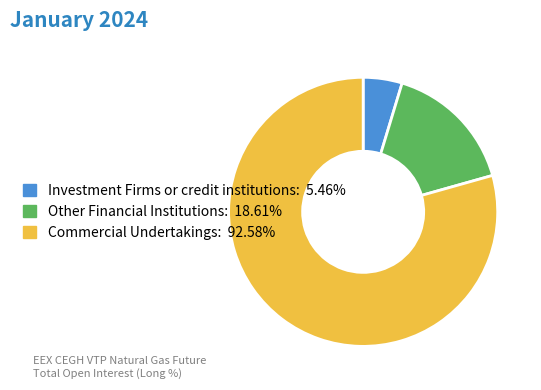

What is the smallest slice in the pie chart?

Investment Firms or credit institutions